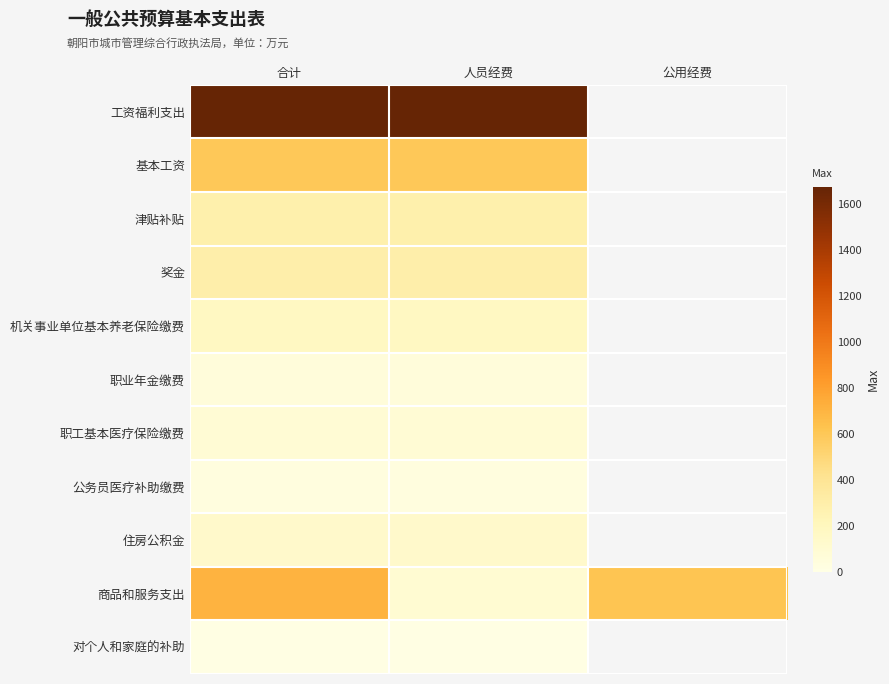

Which has a higher value, 公用经费 or 人员经费?

人员经费